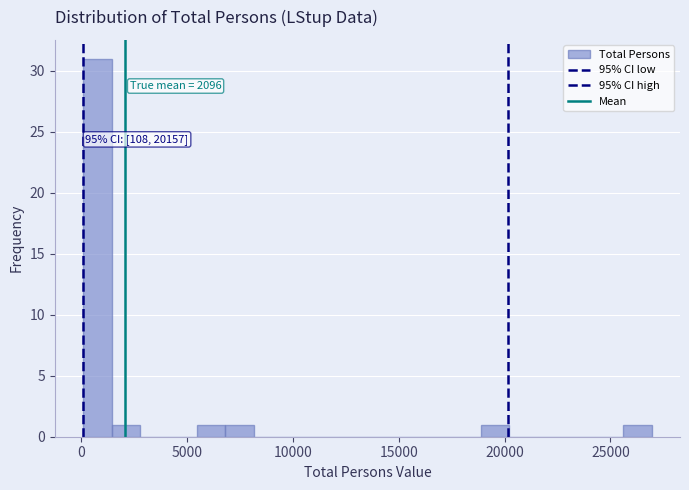

Read against the x-axis, roughly where is the centre of the tallest bar?

1000